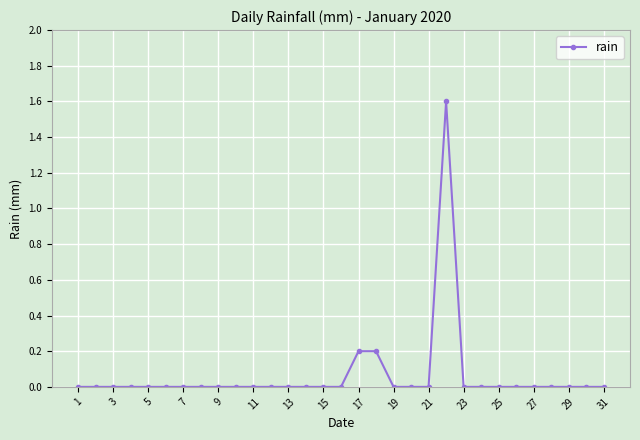

What is the sum of all values?

2.0